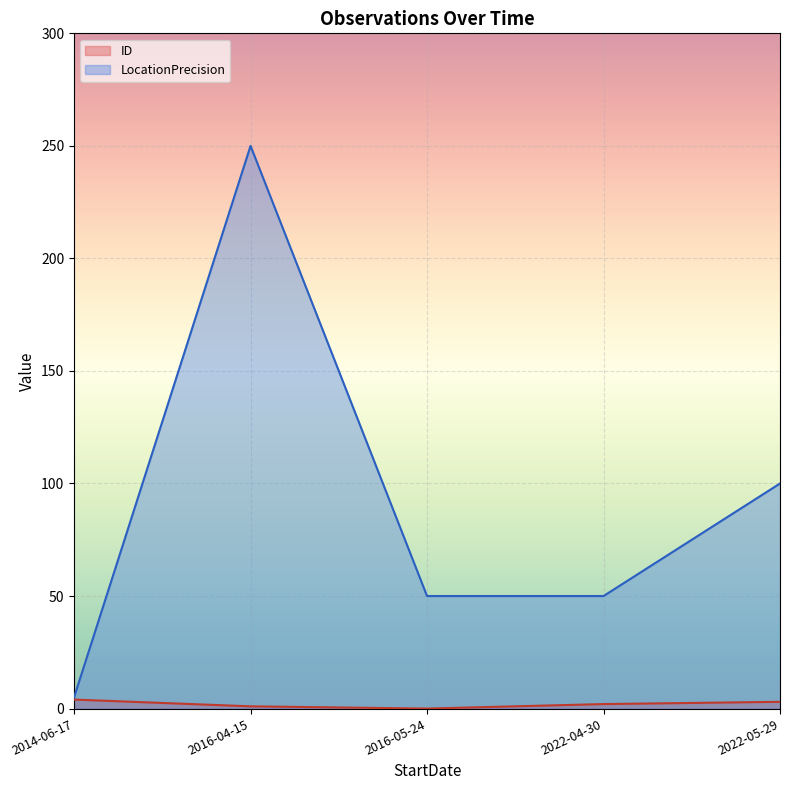

True or false: LocationPrecision and ID cross at least once.

False